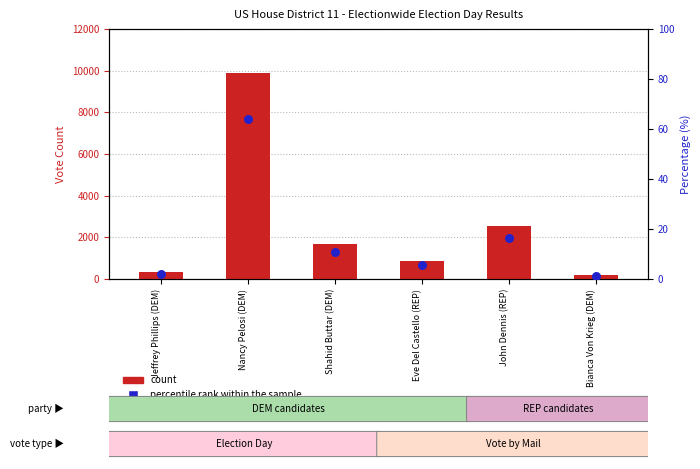

Is the value of percentile rank within the sample at Shahid Buttar (DEM) greater than the value of count at Shahid Buttar (DEM)?

No